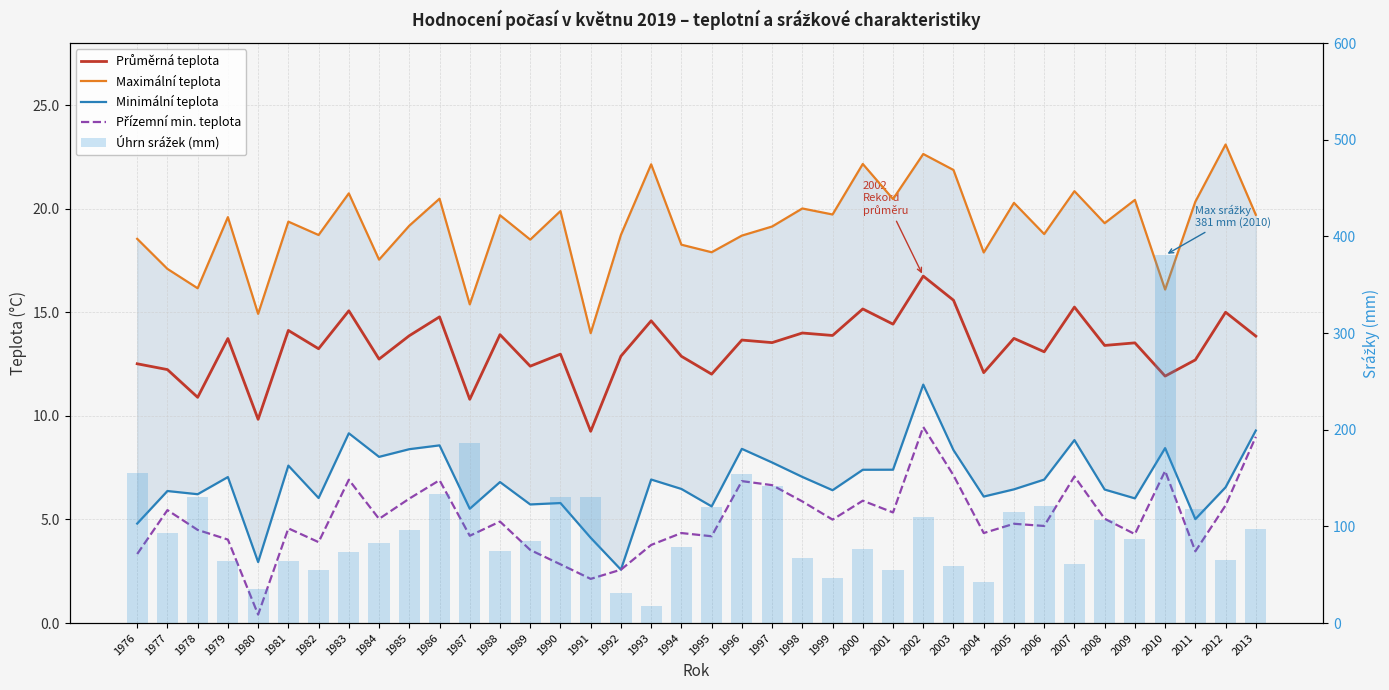

Does the chart contain any negative values?

No